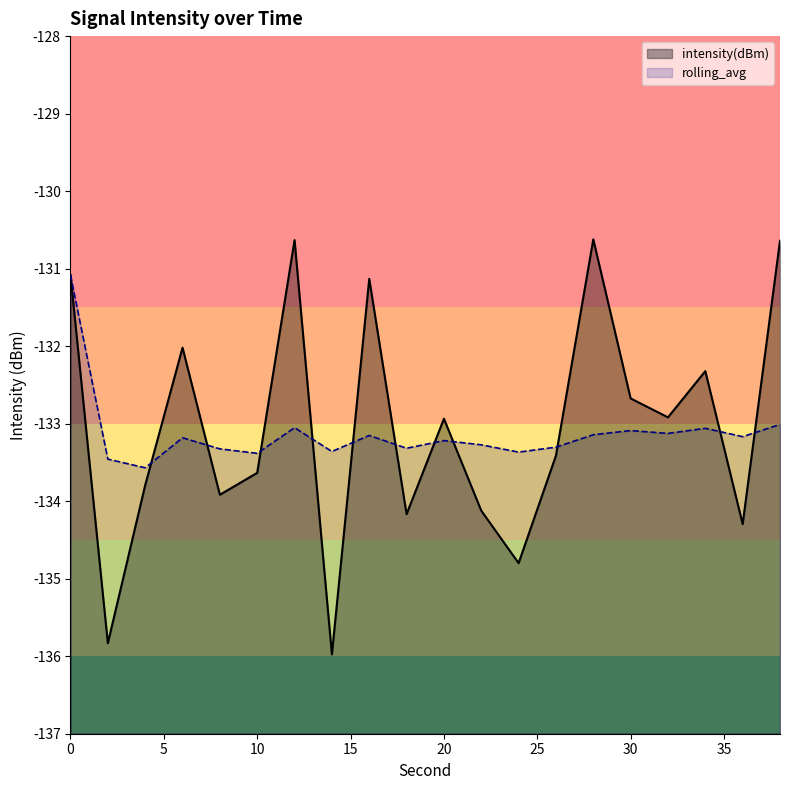

True or false: intensity(dBm) and rolling_avg cross at least once.

True